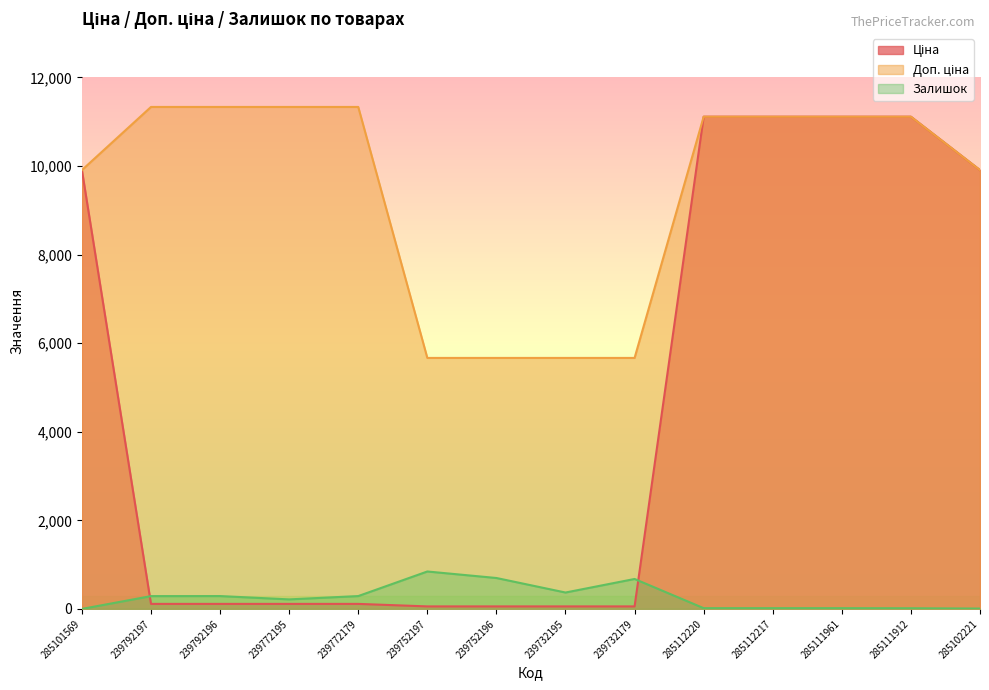

Reading right to left, transcribe all the data shown in this chart.

Ціна: 285102221=9908.5	285111912=11113.6	285111961=11113.6	285112217=11113.6	285112220=11113.6	239732179=56.7	239732195=56.7	239752196=56.7	239752197=56.7	239772179=113.3	239772195=113.3	239792196=113.3	239792197=113.3	285101569=9908.5
Доп. ціна: 285102221=9908.5	285111912=11113.6	285111961=11113.6	285112217=11113.6	285112220=11113.6	239732179=5667.0	239732195=5667.0	239752196=5667.0	239752197=5667.0	239772179=11334.0	239772195=11334.0	239792196=11334.0	239792197=11334.0	285101569=9908.5
Залишок: 285102221=8.0	285111912=15.0	285111961=17.0	285112217=17.0	285112220=17.0	239732179=676.0	239732195=370.0	239752196=698.0	239752197=845.0	239772179=290.0	239772195=215.0	239792196=290.0	239792197=289.0	285101569=0.0